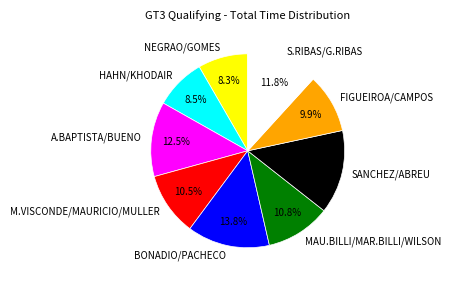

Is it true that BONADIO/PACHECO is 24% of the pie?

False